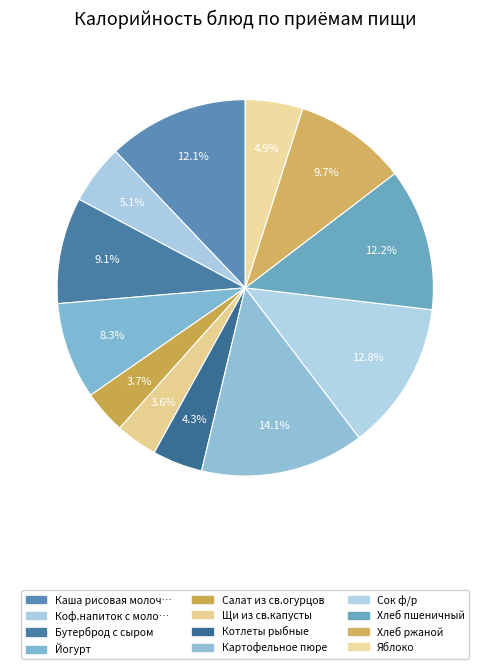

How many slices are in this pie chart?

12